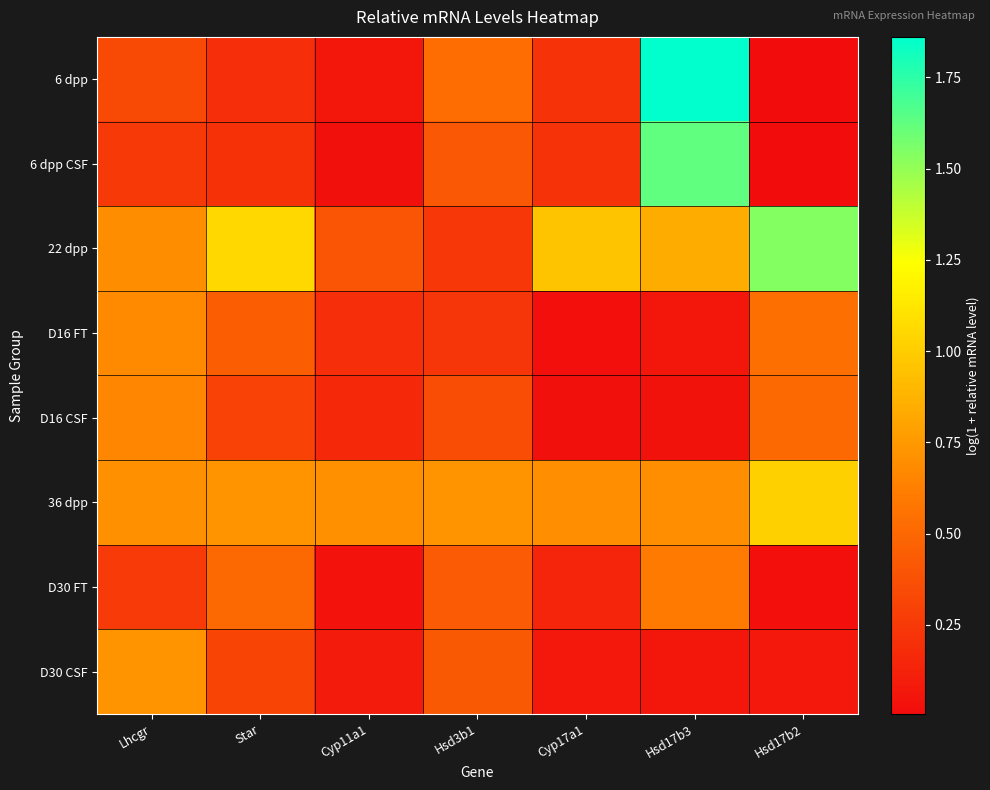

How many distinct data groups are displayed?

8